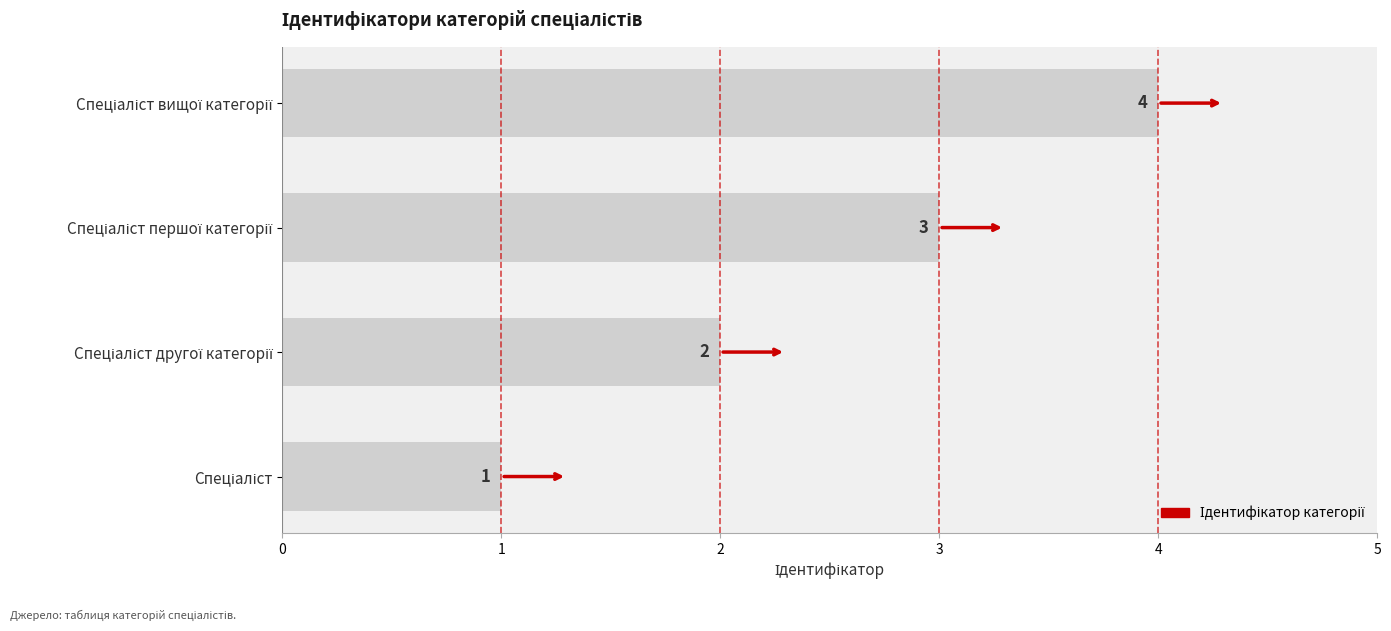

What is the difference between the maximum and minimum values?

3